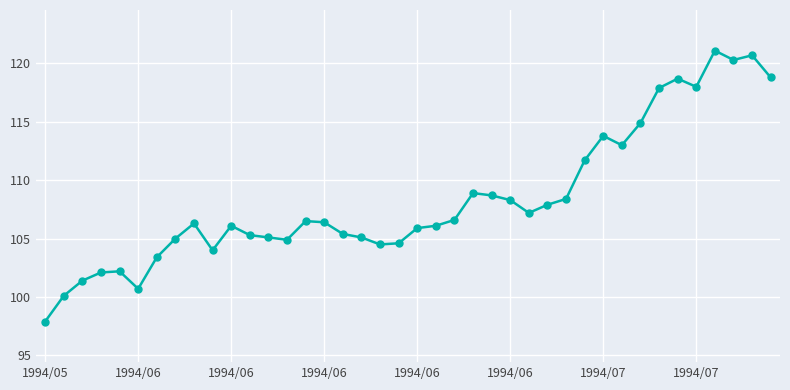

What is the smallest value displayed?

97.9